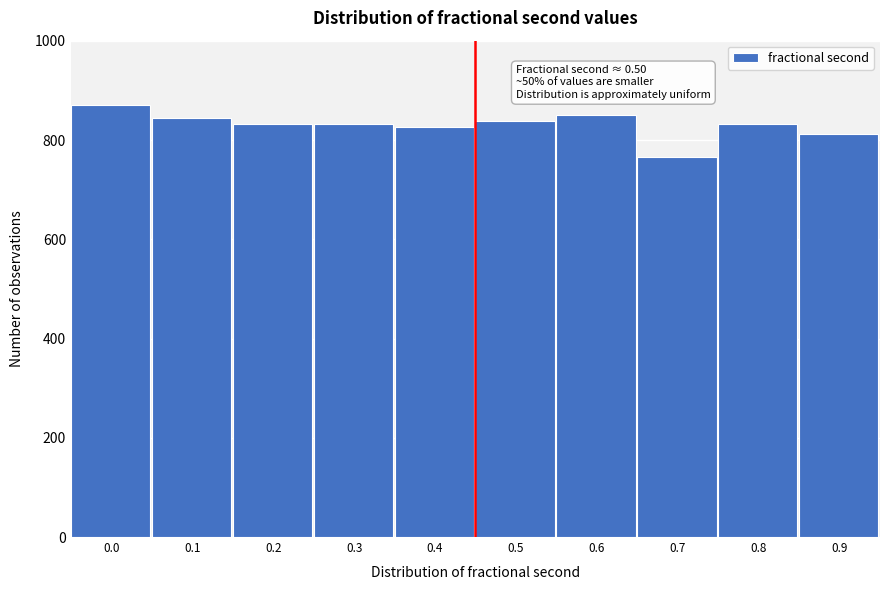

What is the approximate value at 0.4?

827